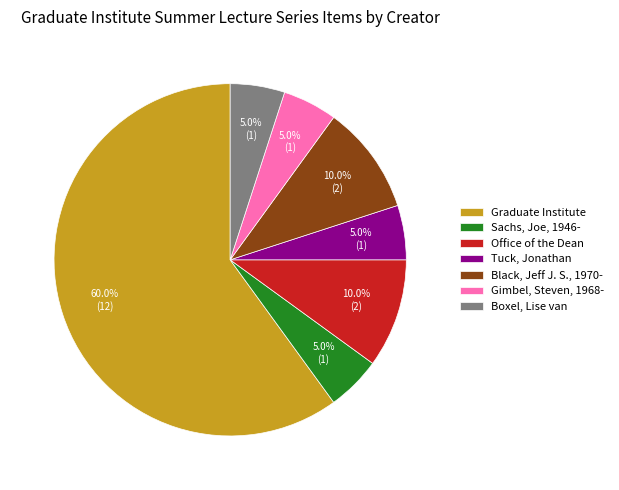

Between Graduate Institute and Gimbel, Steven, 1968-, which is larger?

Graduate Institute